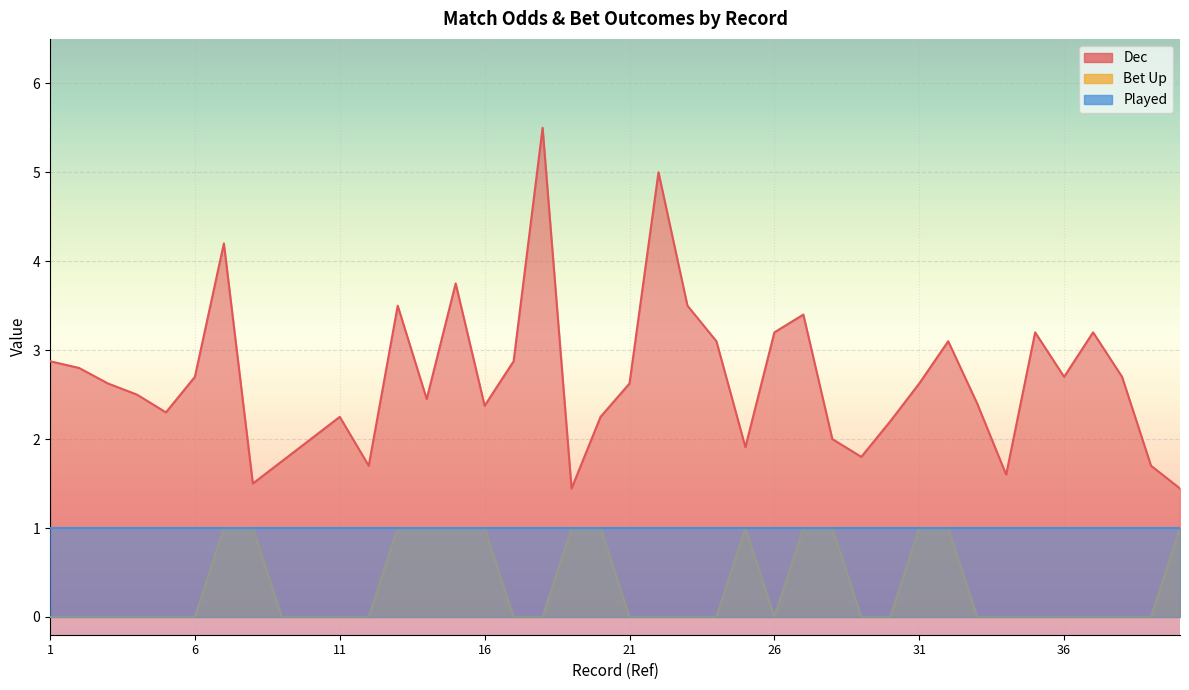

Between 18 and 19, which is larger?

18